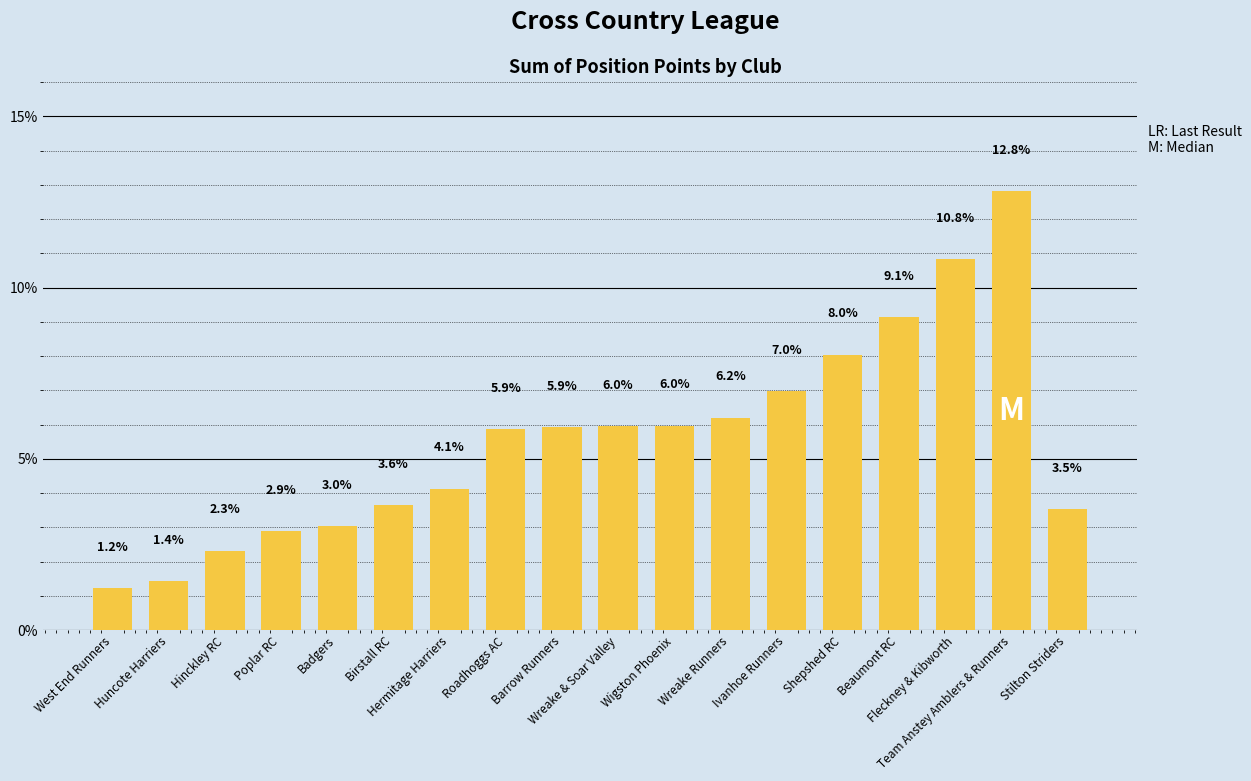

What is the greatest value displayed?

12.8